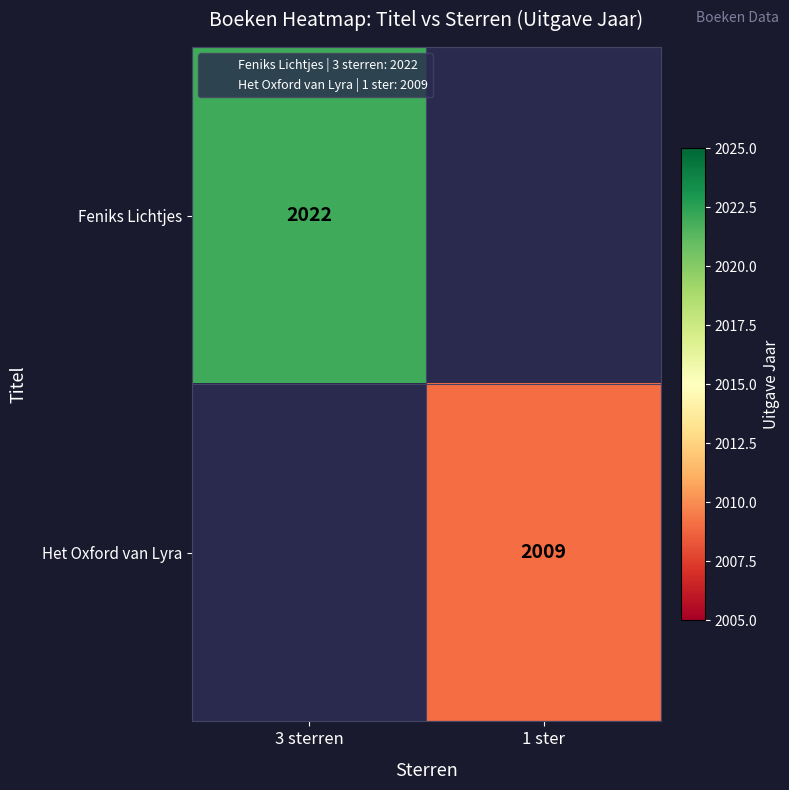

The Feniks Lichtjes series shows 1276 at 3 sterren. True or false?

False